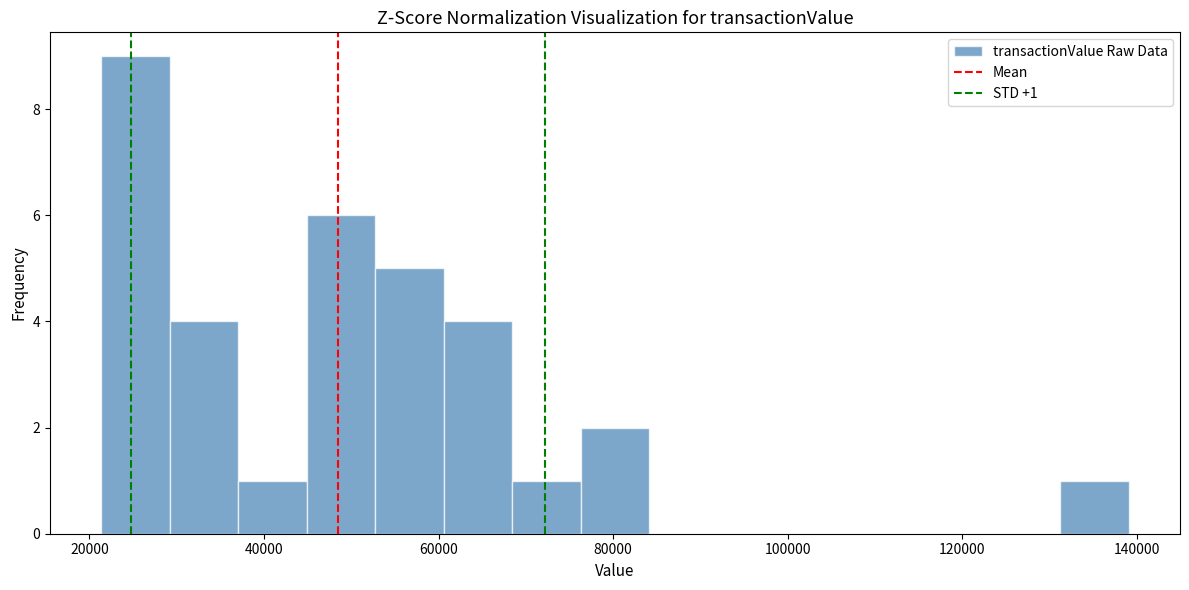

Read against the x-axis, roughly where is the centre of the tallest bar?

26000